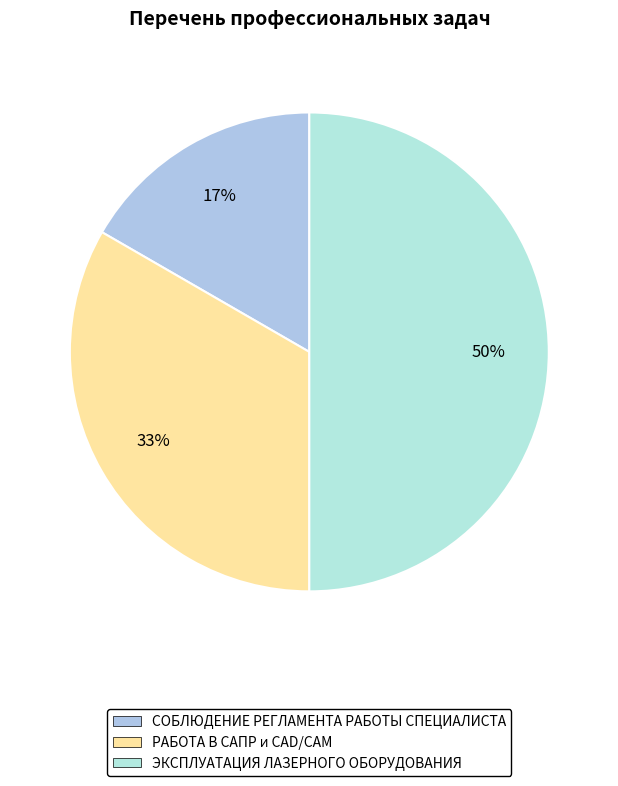

True or false: СОБЛЮДЕНИЕ РЕГЛАМЕНТА РАБОТЫ СПЕЦИАЛИСТА accounts for 31% of the total.

False